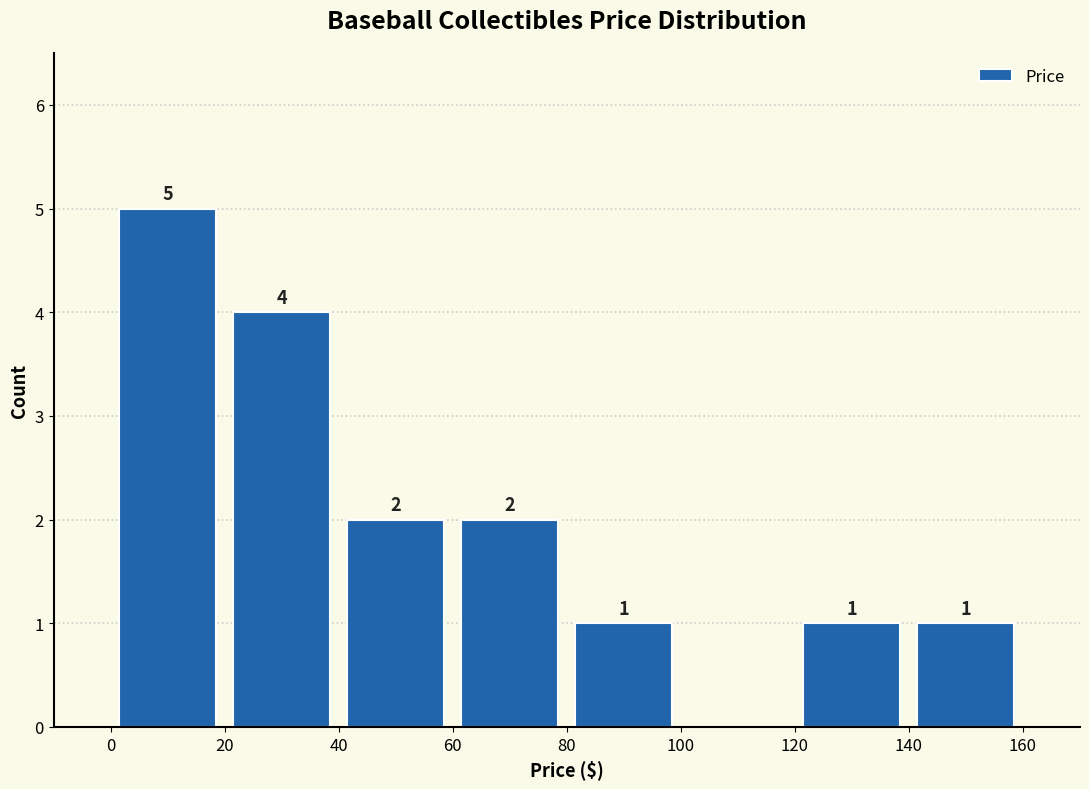

Which range on the x-axis has the tallest bar?

0 to 20